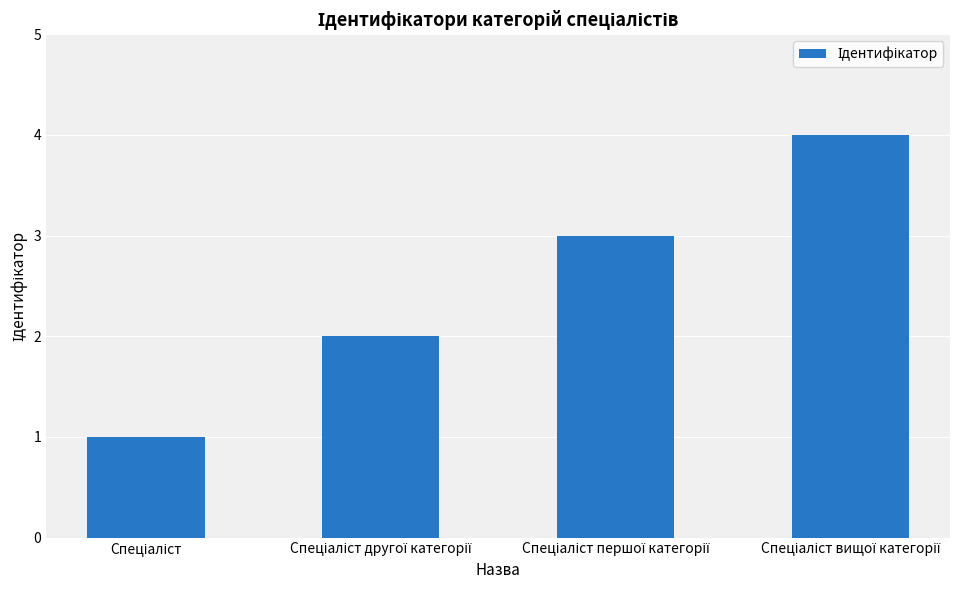

What is the greatest value displayed?

4